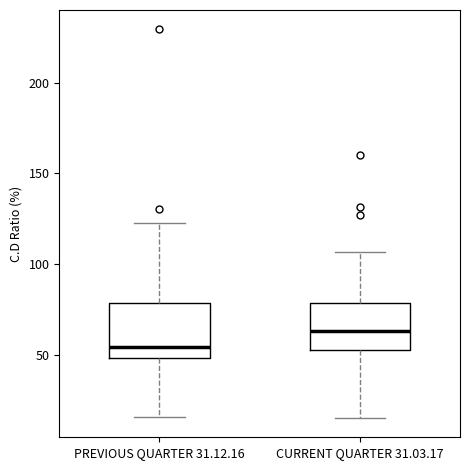

Reading left to right, read every box against the y-axis: the position of its median line, the range the box covers, and the ends of its whiskers. The values are not printed on the chart, so give them approximately, as read against the axis.

PREVIOUS QUARTER 31.12.16: median 55, box 50 to 80, whiskers 15 to 125
CURRENT QUARTER 31.03.17: median 65, box 50 to 80, whiskers 15 to 105